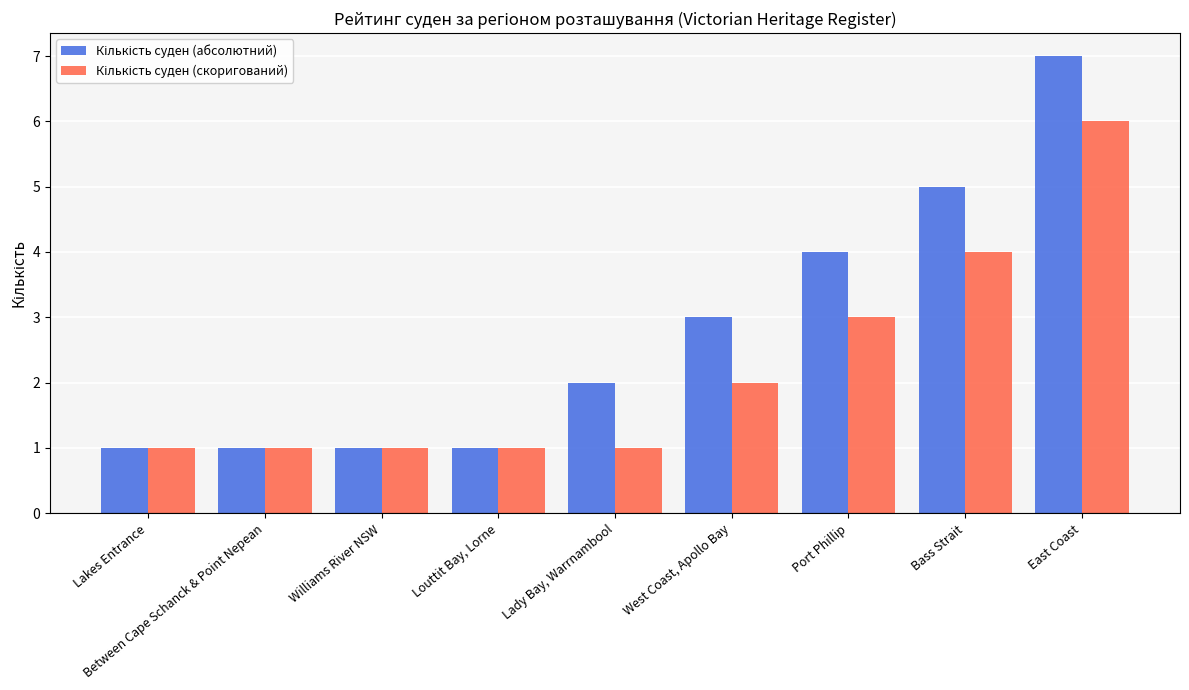

What is the maximum value shown in the chart?

7